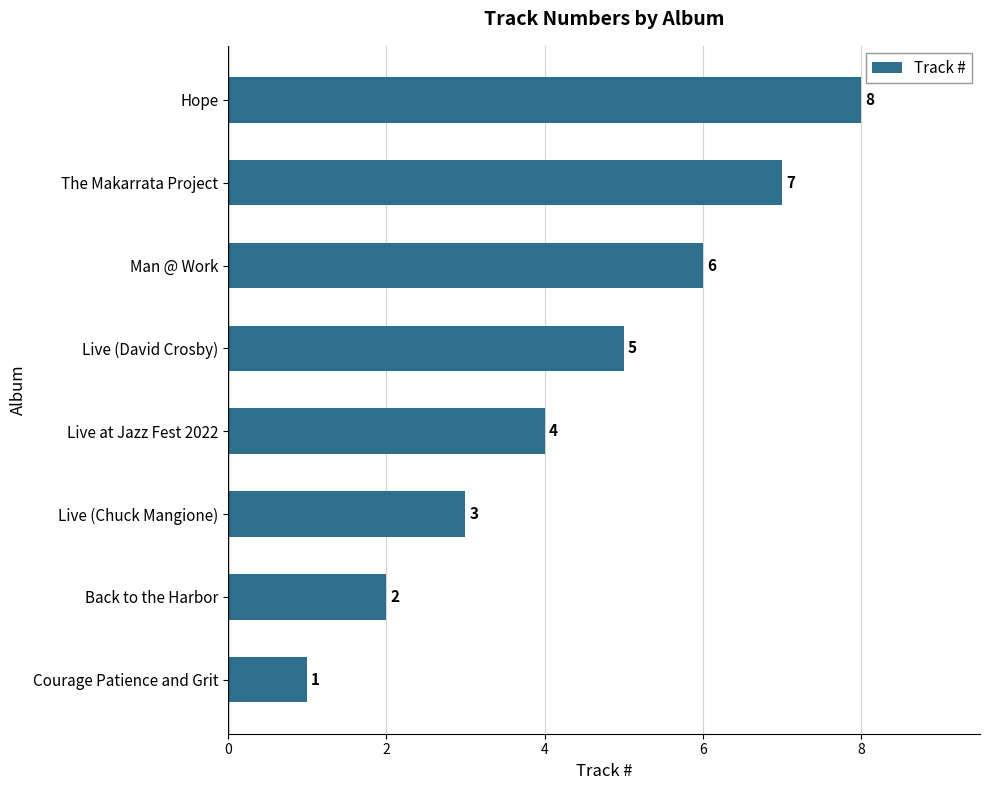

Count the values in the range 3 to 7.

5